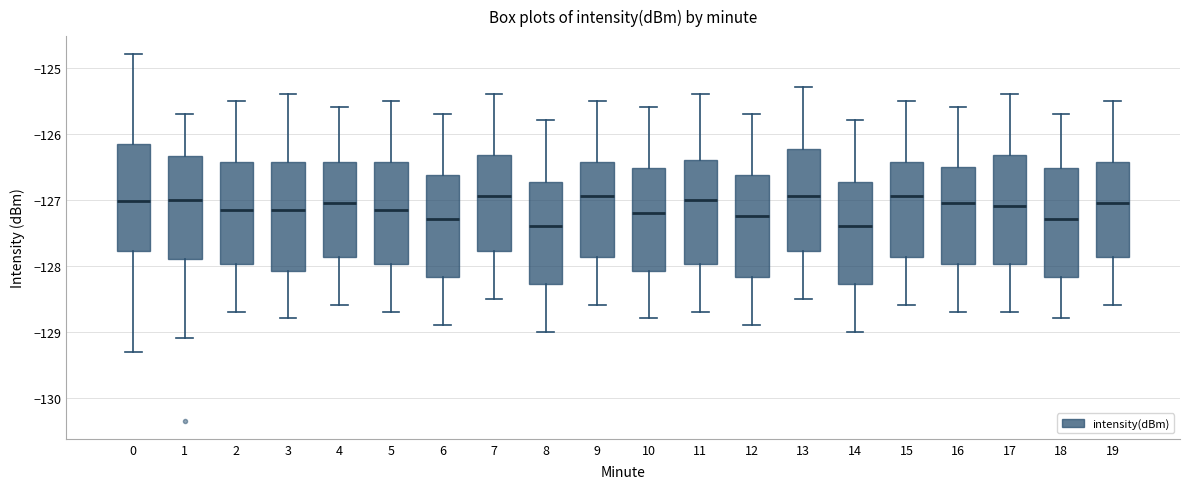

Where does the upper whisker of the box at x = 7 end on the y-axis? The values are not printed on the chart, so give them approximately, as read against the axis.

-125.4